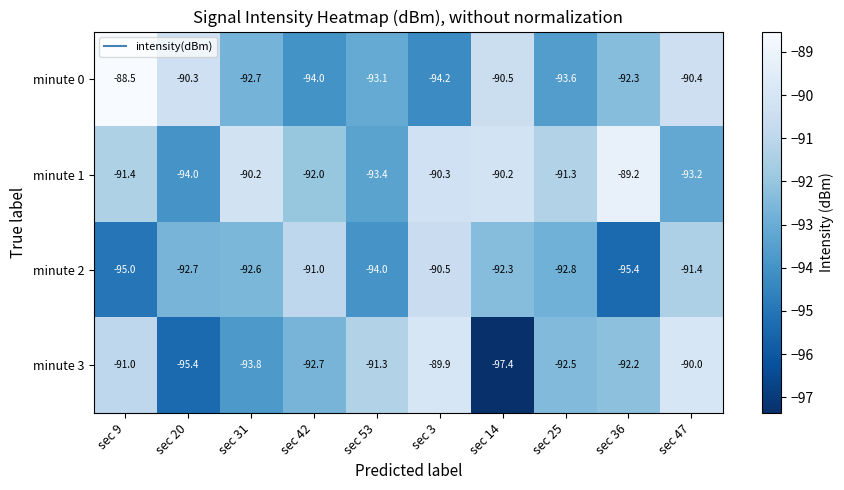

At which label does minute 3 reach its minimum?

sec 14